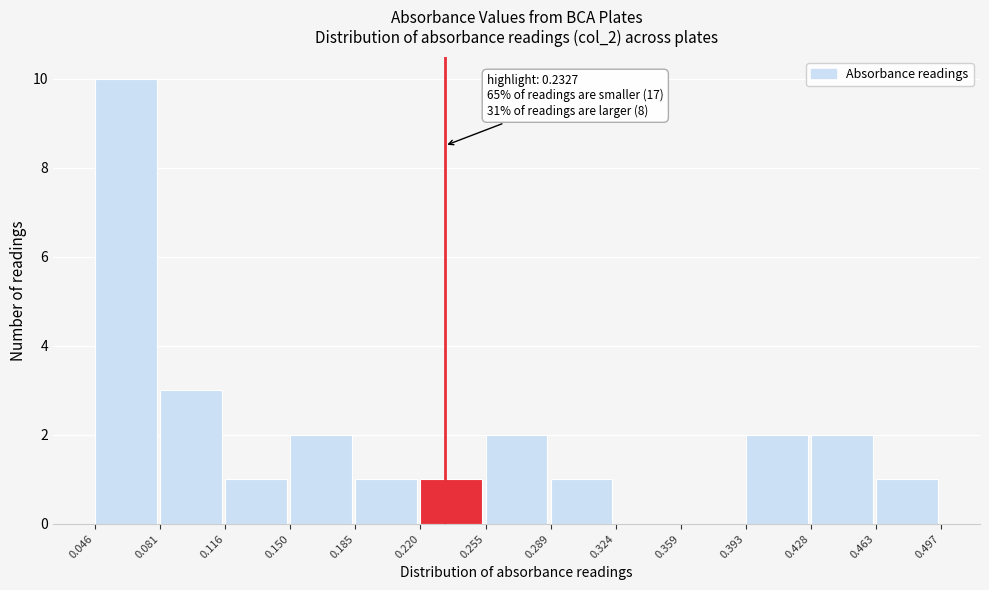

Which range on the x-axis has the tallest bar?

0.046 to 0.081